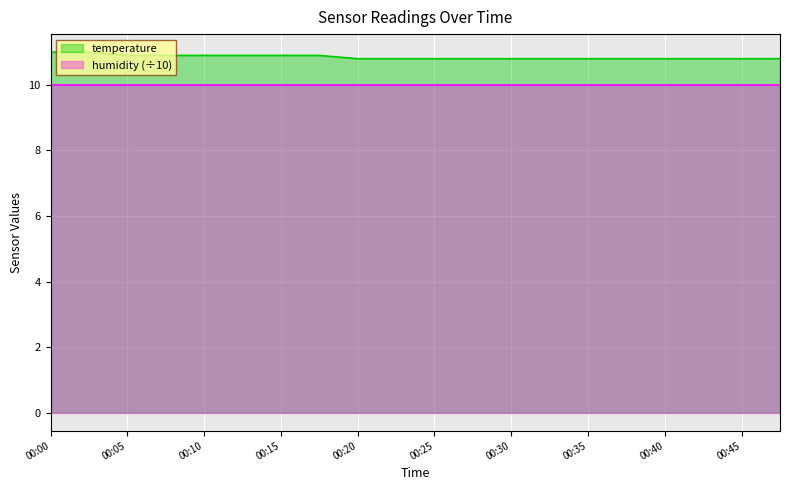

Approximately how many times larger is the value at 00:40 compared to 00:05?

1.0